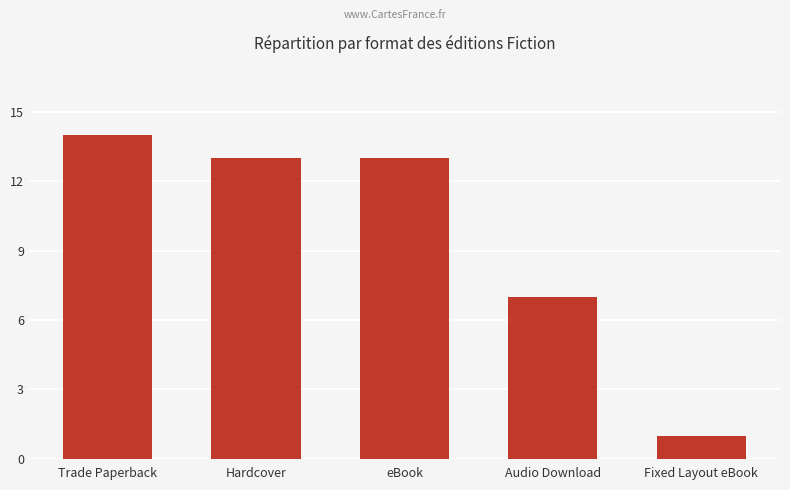

Which has a higher value, Trade Paperback or Fixed Layout eBook?

Trade Paperback